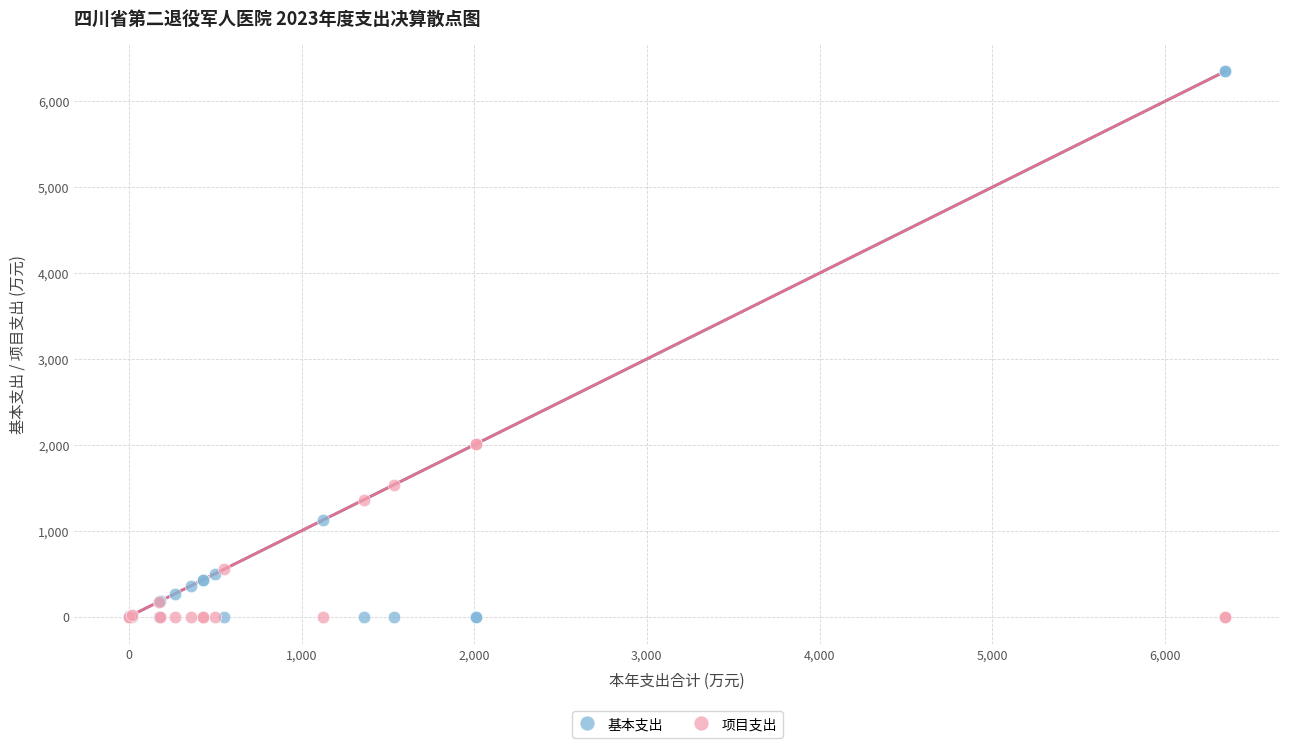

What are all the series names shown in the legend?

基本支出, 项目支出